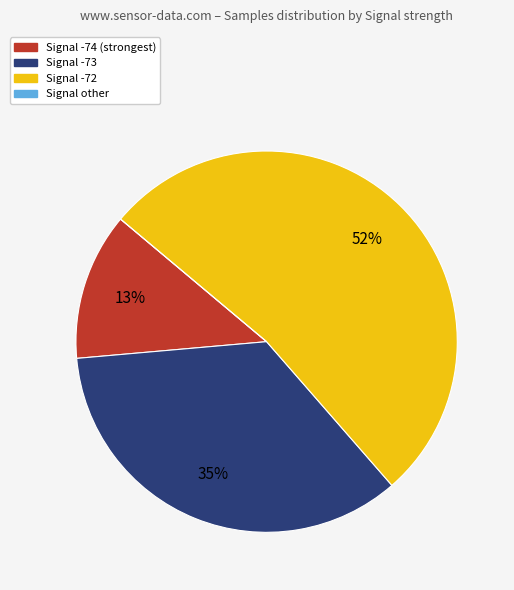

To the nearest percent, what is the difference between the largest and smallest slice percentages?

52%